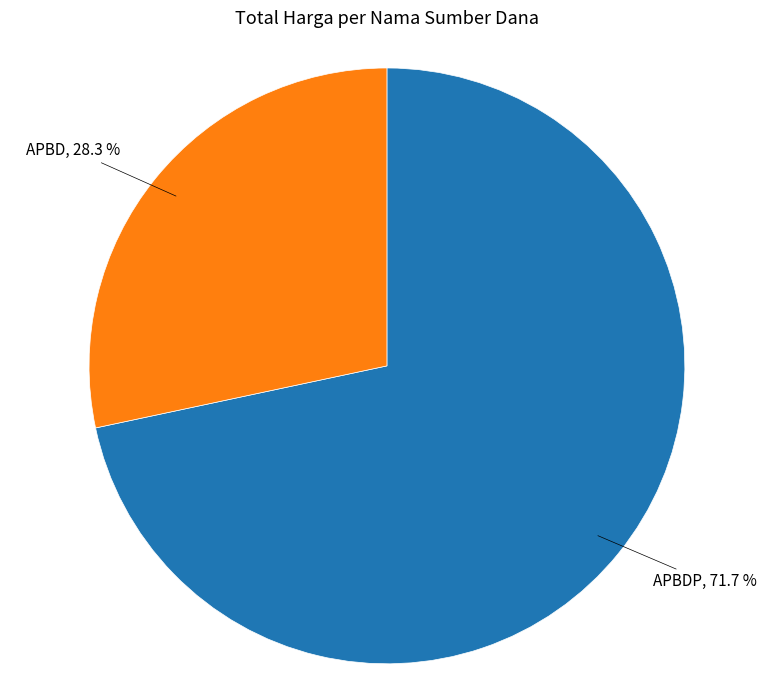

How many slices are in this pie chart?

2